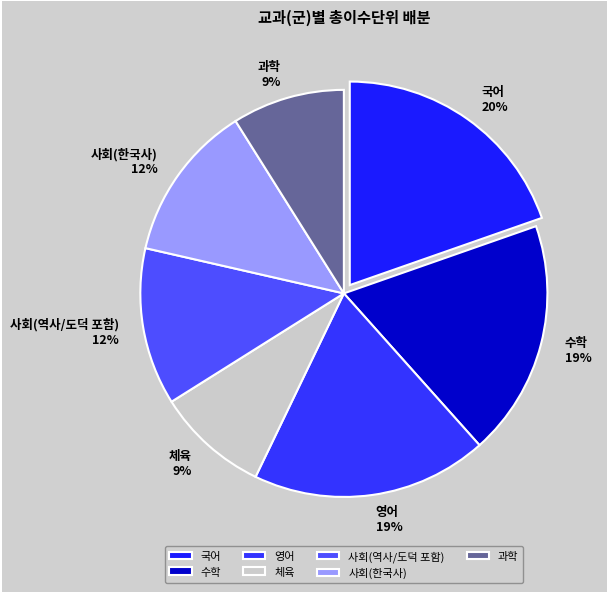

Approximately how many times larger is the value at 영어 compared to 과학?

2.1